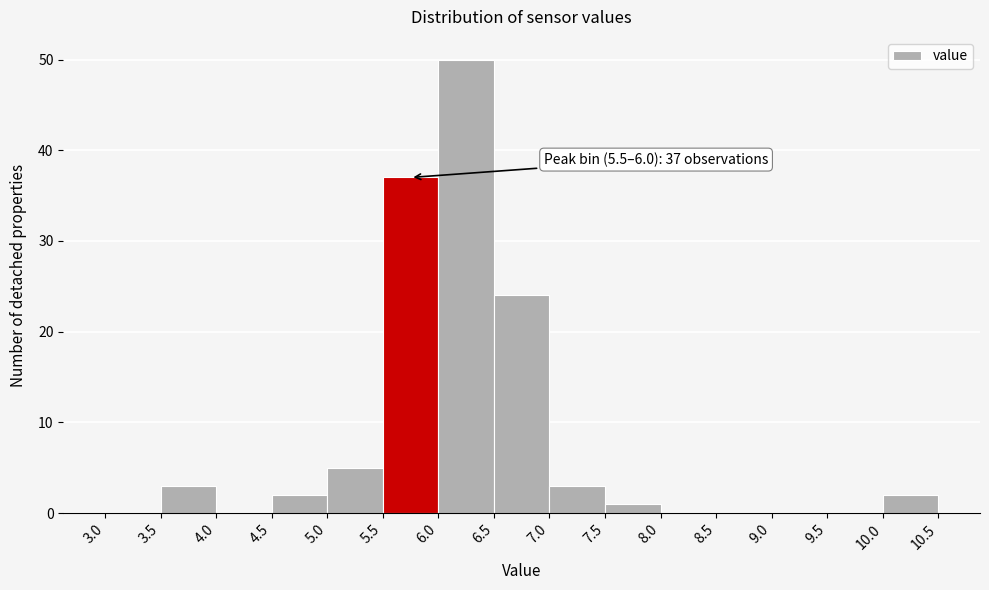

Which range on the x-axis has the tallest bar?

6.0 to 6.5